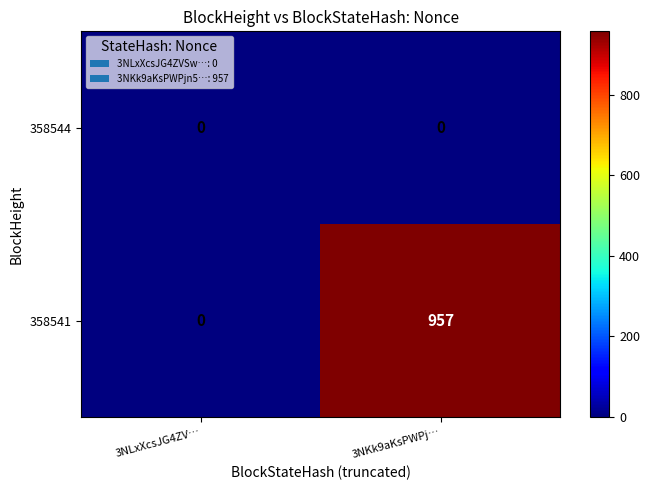

How many data points does each series have?

2